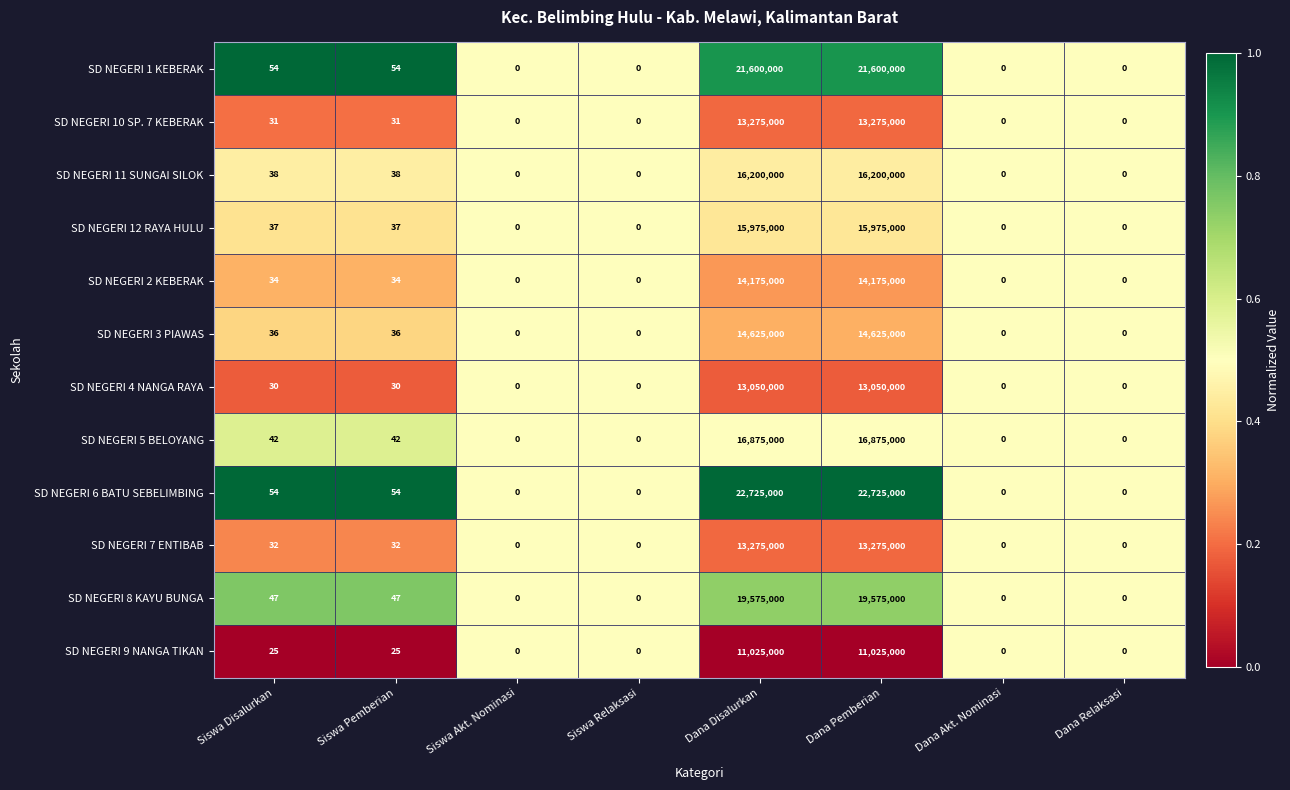

Which series has the largest total across all categories?

SD NEGERI 6 BATU SEBELIMBING